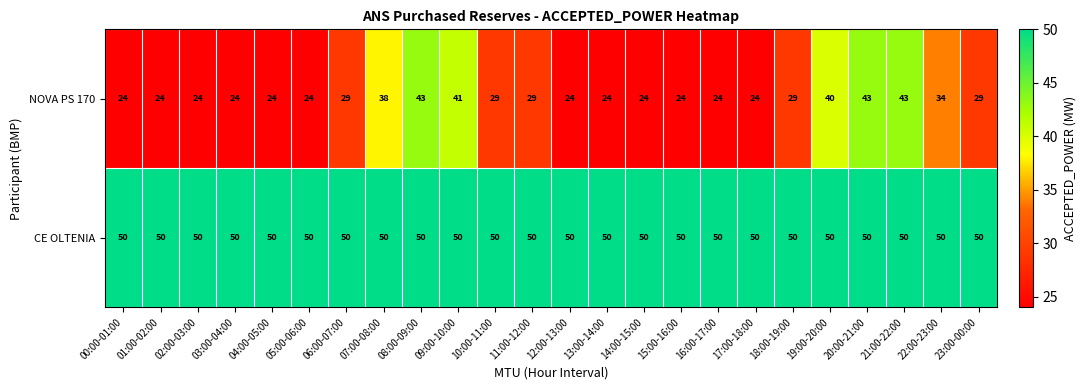

What is the difference between the maximum and minimum values in the NOVA PS 170 series?

19